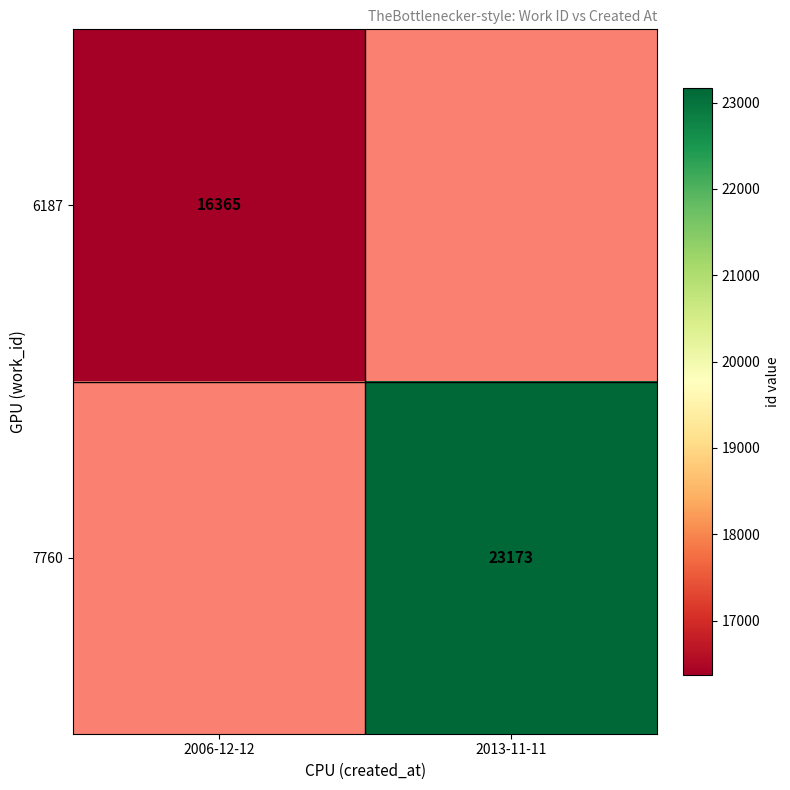

True or false: 6187 has a value of 27915 at 2006-12-12.

False